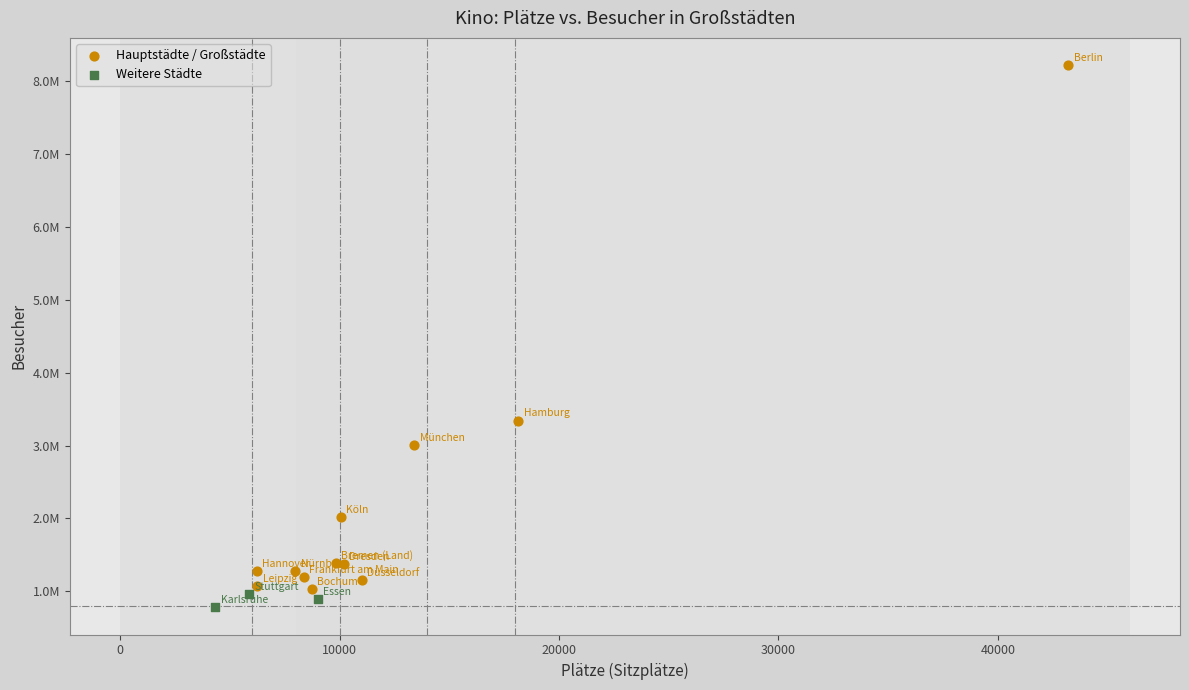

Which series reaches the minimum Y coordinate?

Weitere Städte